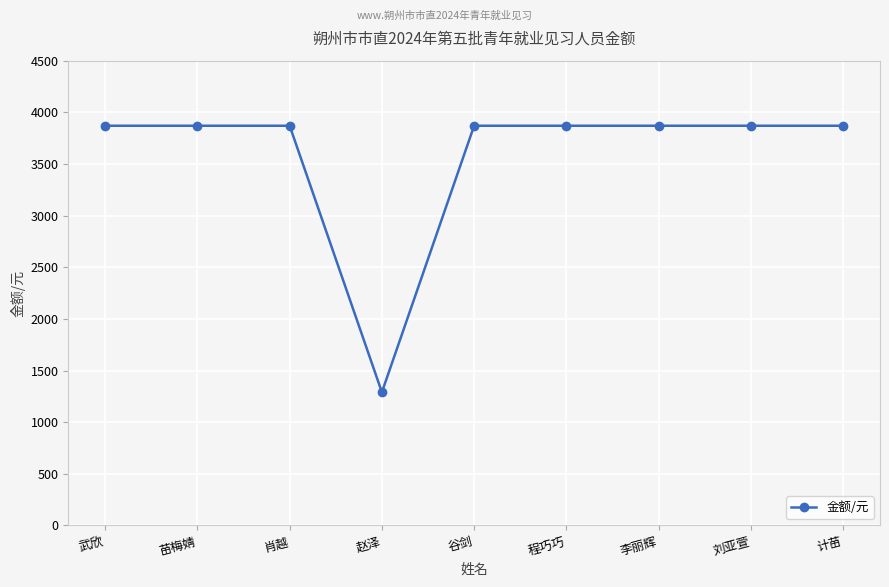

Which category has the lowest value across all series?

赵泽